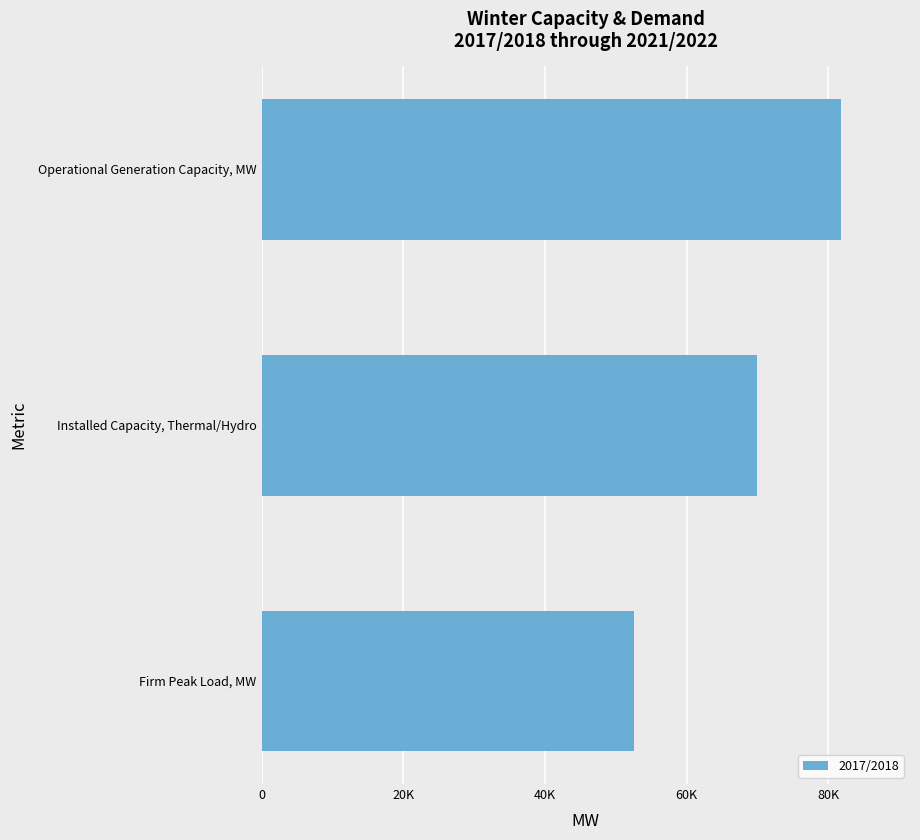

What is the difference between the maximum and minimum values?

29196.4